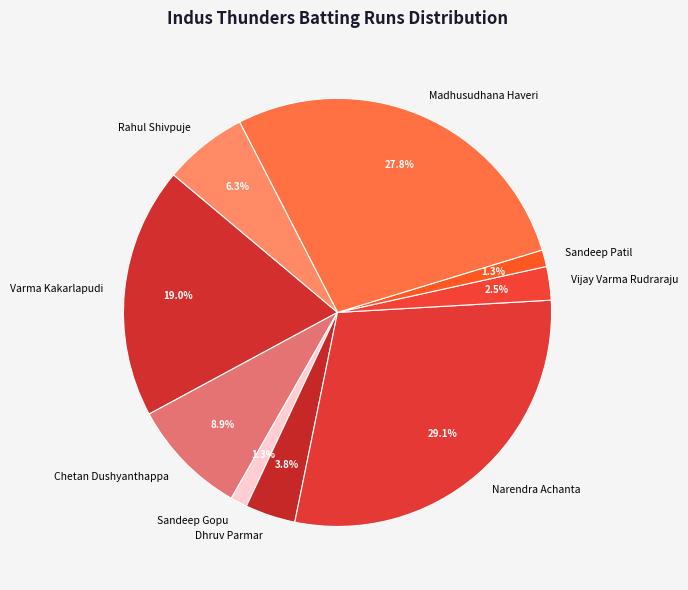

How many slices are in this pie chart?

9